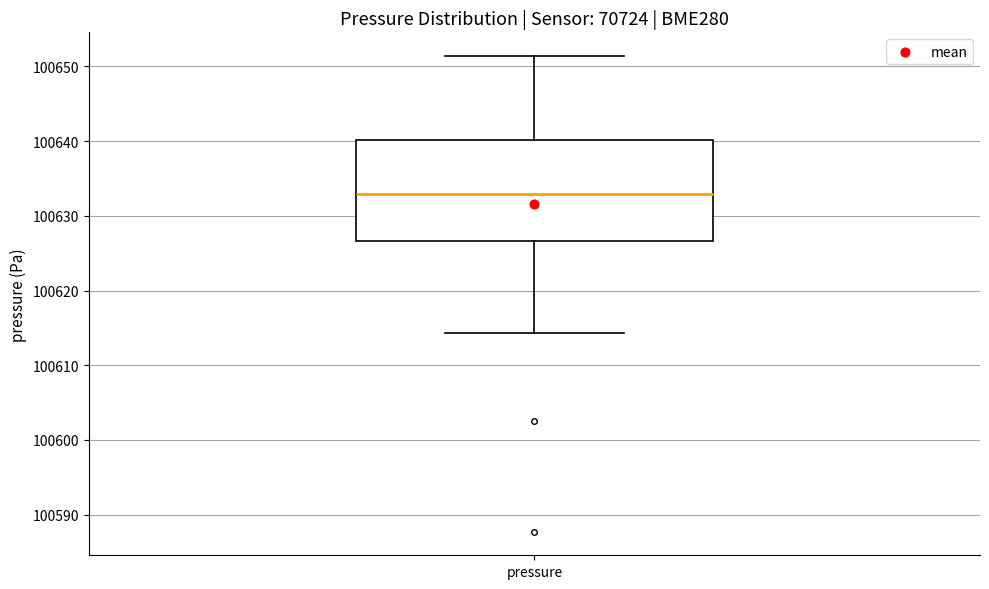

Read this box plot against the y-axis: the position of the median line, the range covered by the box, and the ends of both whiskers. The values are not printed on the chart, so give them approximately, as read against the axis.

median 100633, box 100627 to 100640, whiskers 100614 to 100651